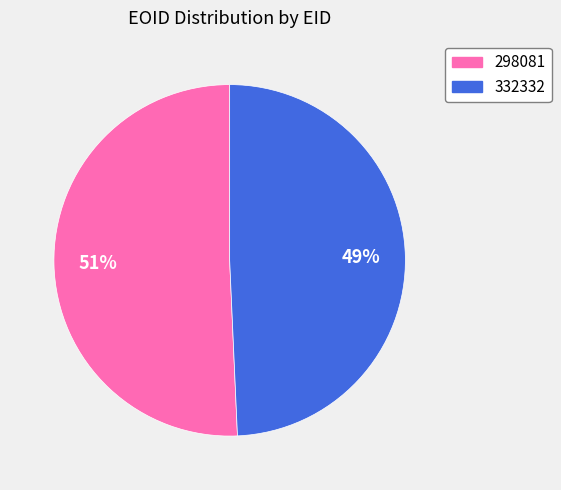

To the nearest percent, what is the combined percentage of 298081 and 332332?

100%